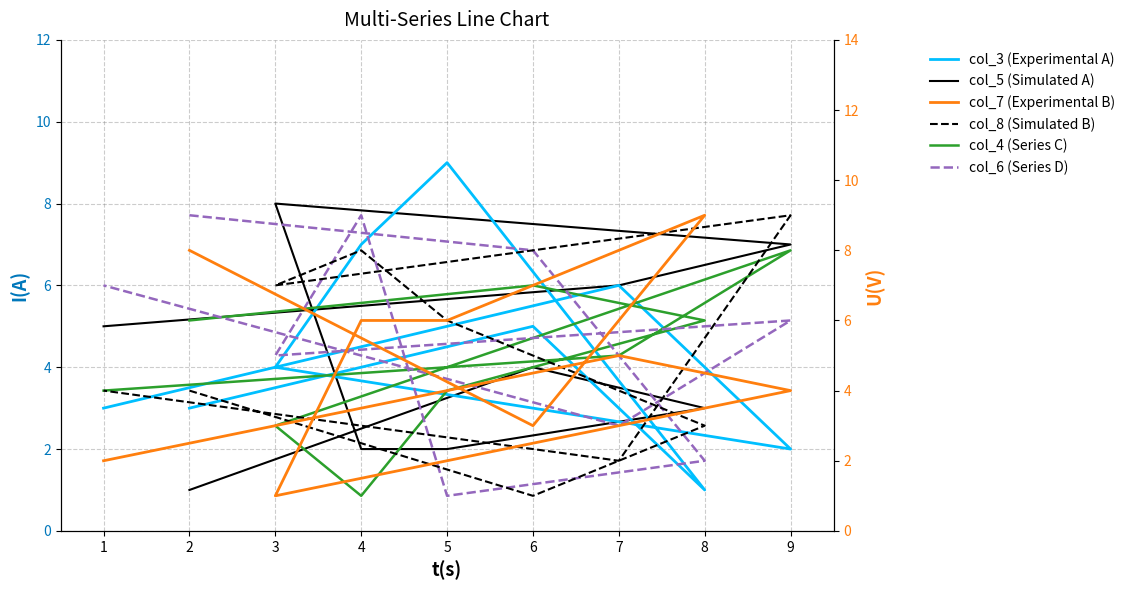

True or false: col_3 (Experimental A) has more than 1 points higher than both neighbors.

True